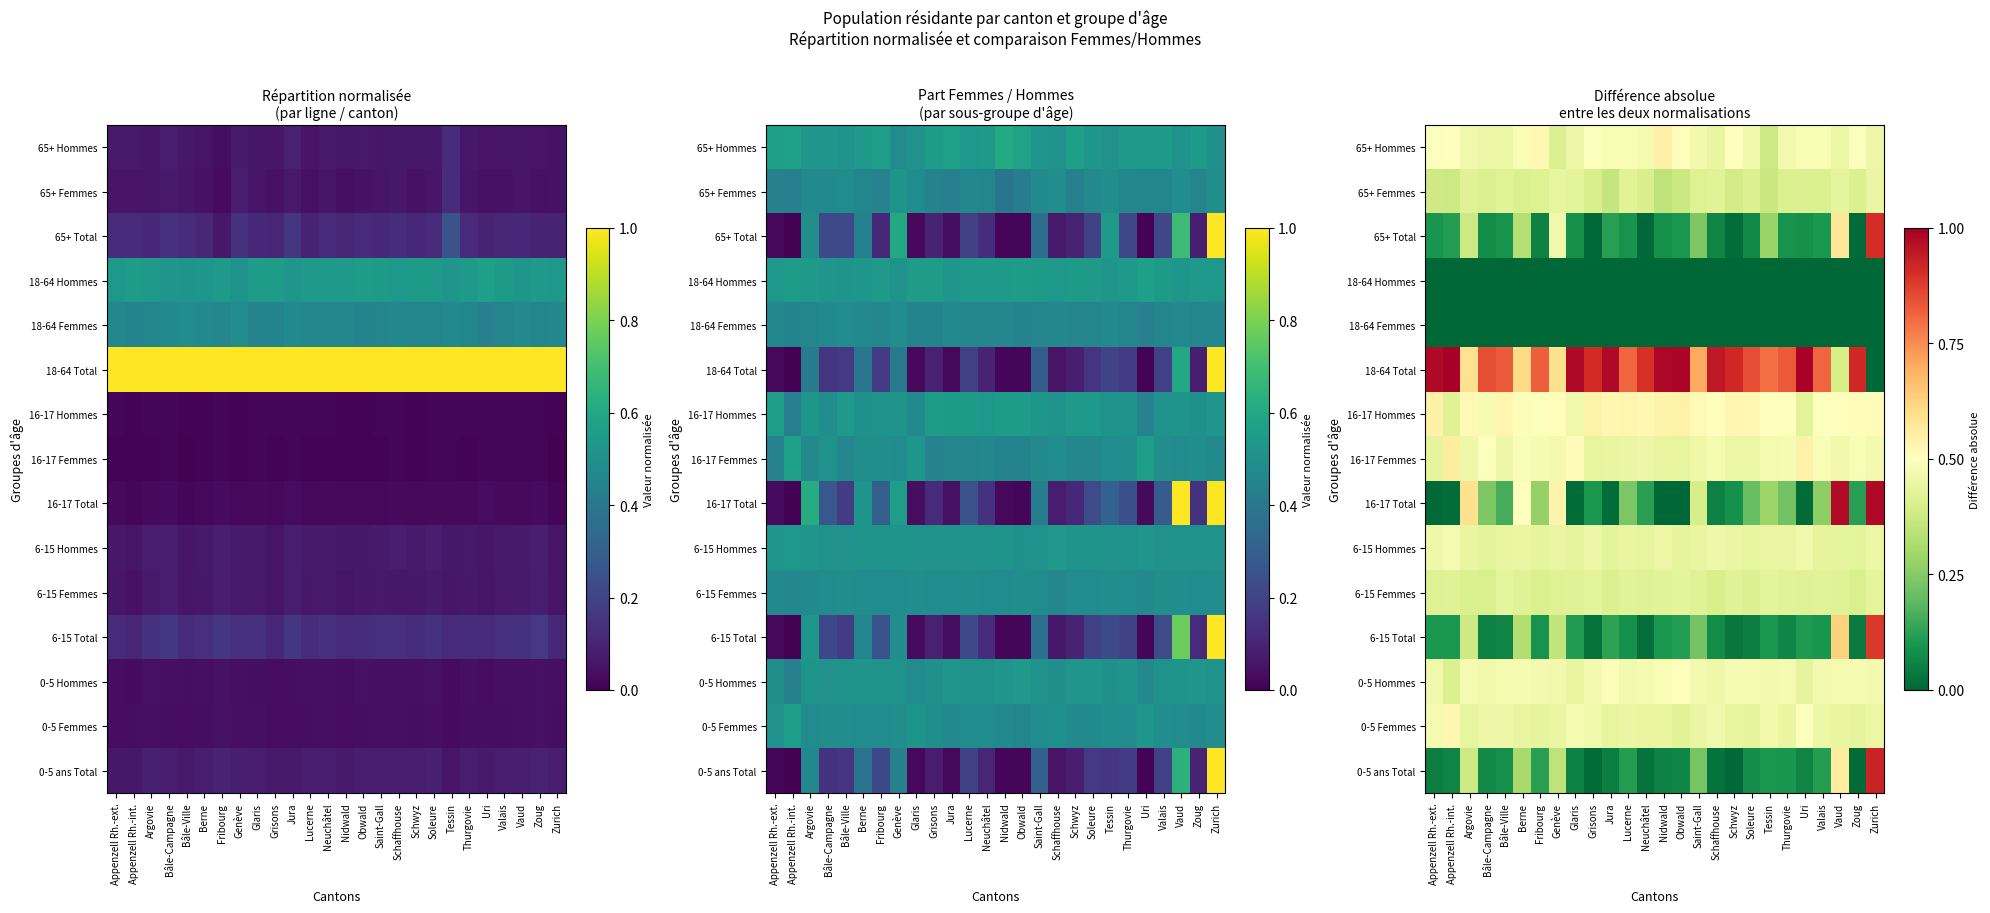

The 0-5 Hommes series shows 0.5 at Genève. True or false?

True